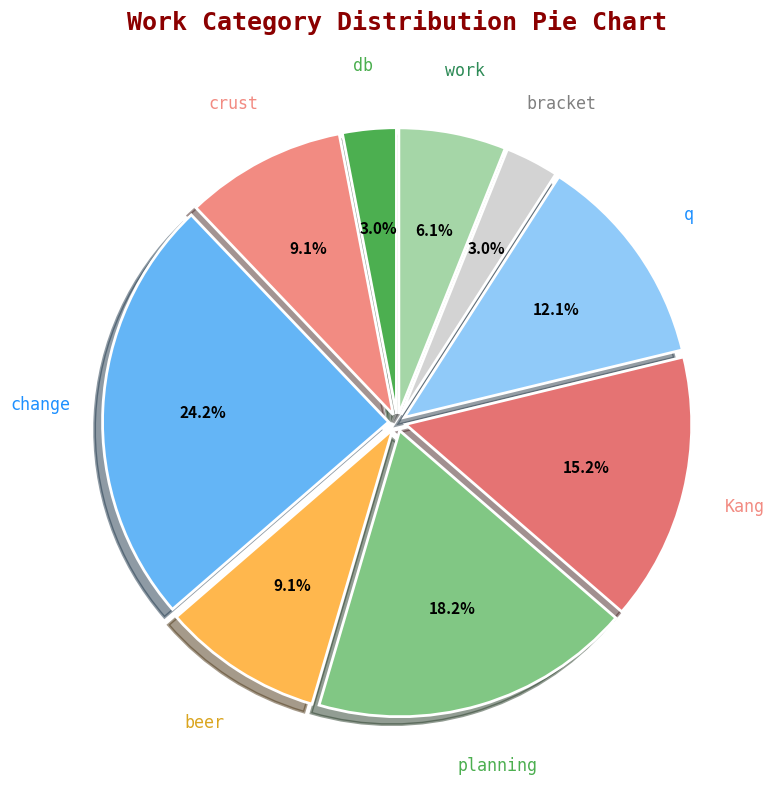

What is the total percentage of beer and db?

12.1%